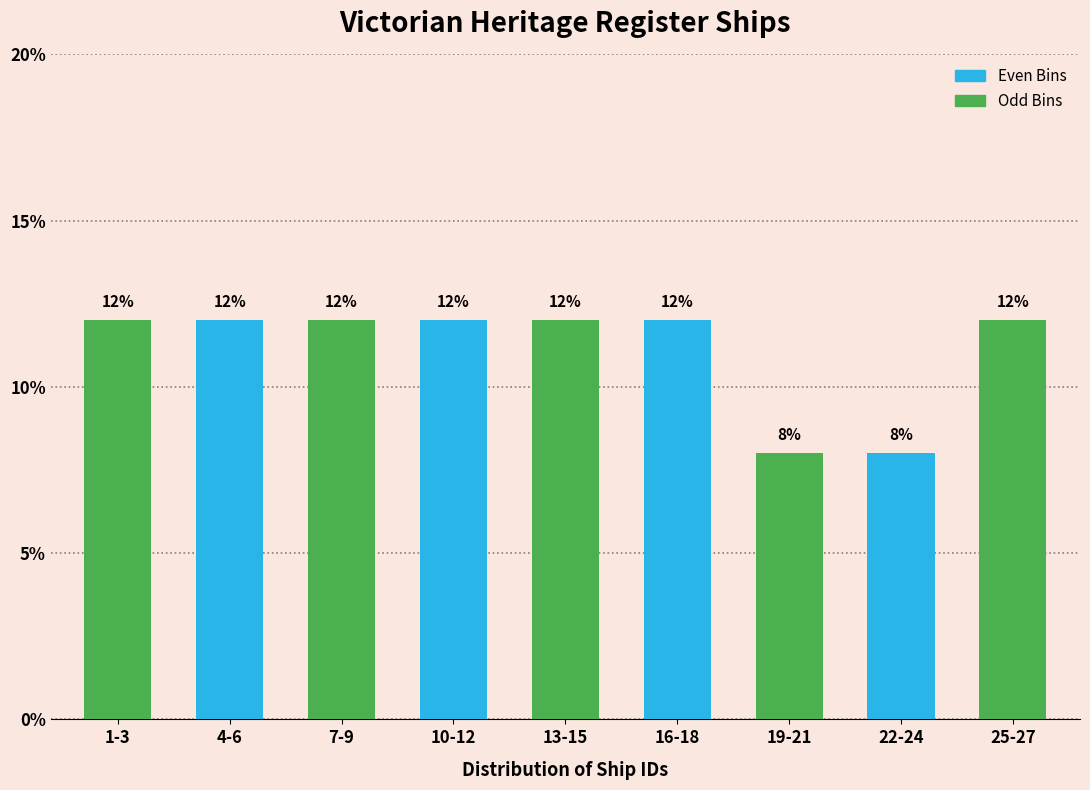

Reading left to right, extract all data points from this chart.

1-3=12	4-6=12	7-9=12	10-12=12	13-15=12	16-18=12	19-21=8	22-24=8	25-27=12